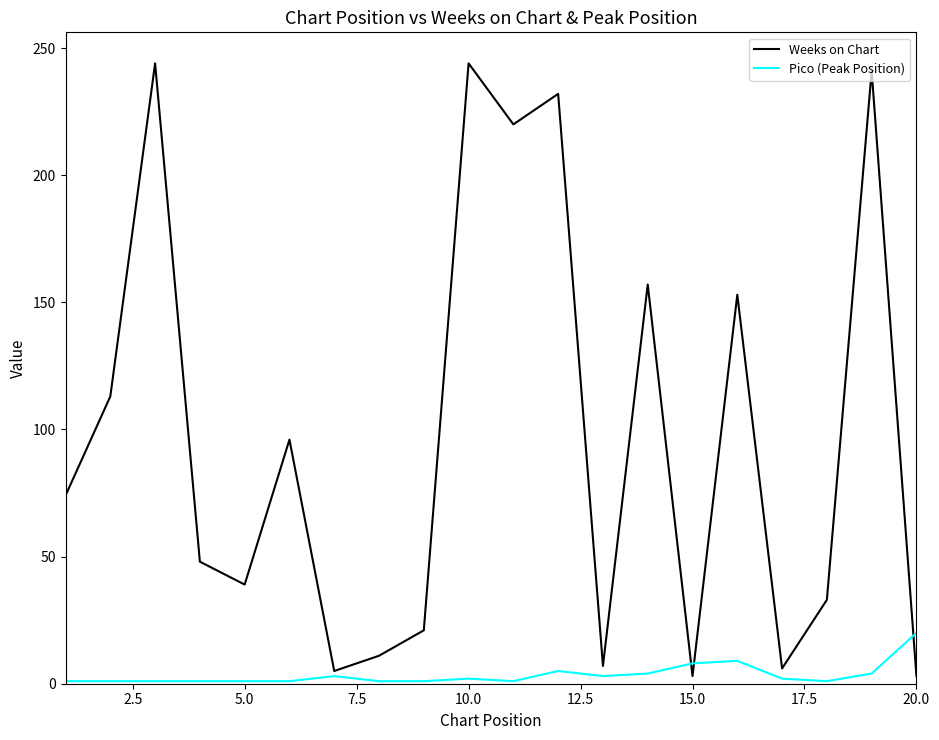

Which series has the largest total across all categories?

Weeks on Chart